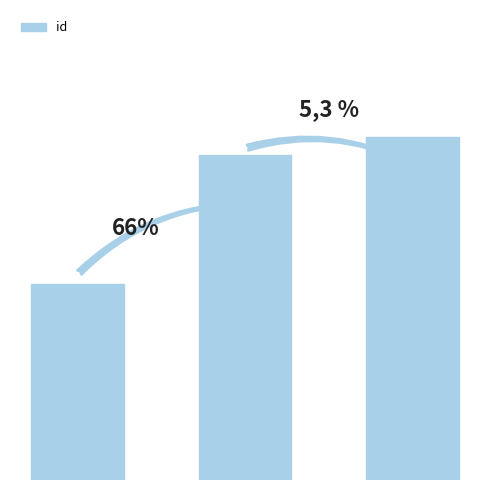

What is the difference between the second highest and minimum values?

0.7